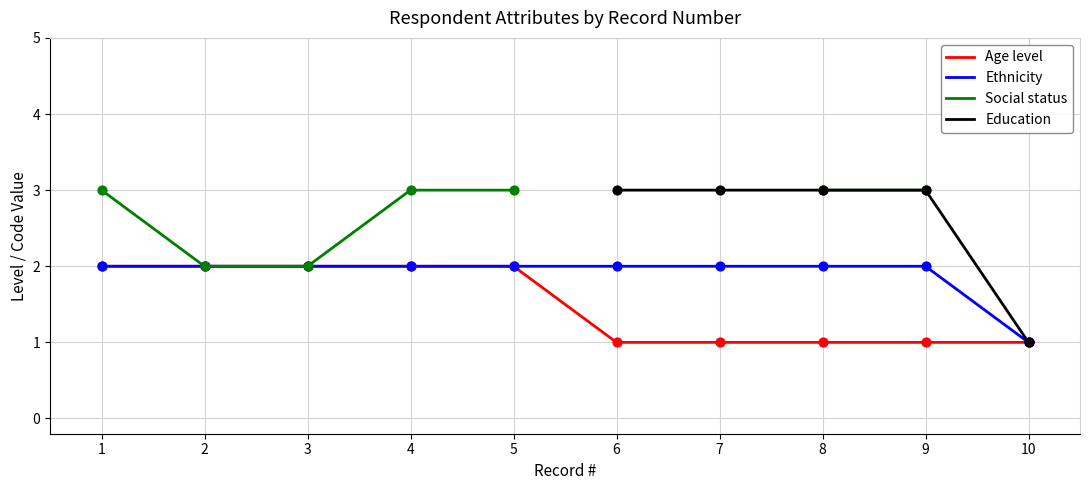

Is the value of Education at 10 greater than the value of Ethnicity at 5?

No